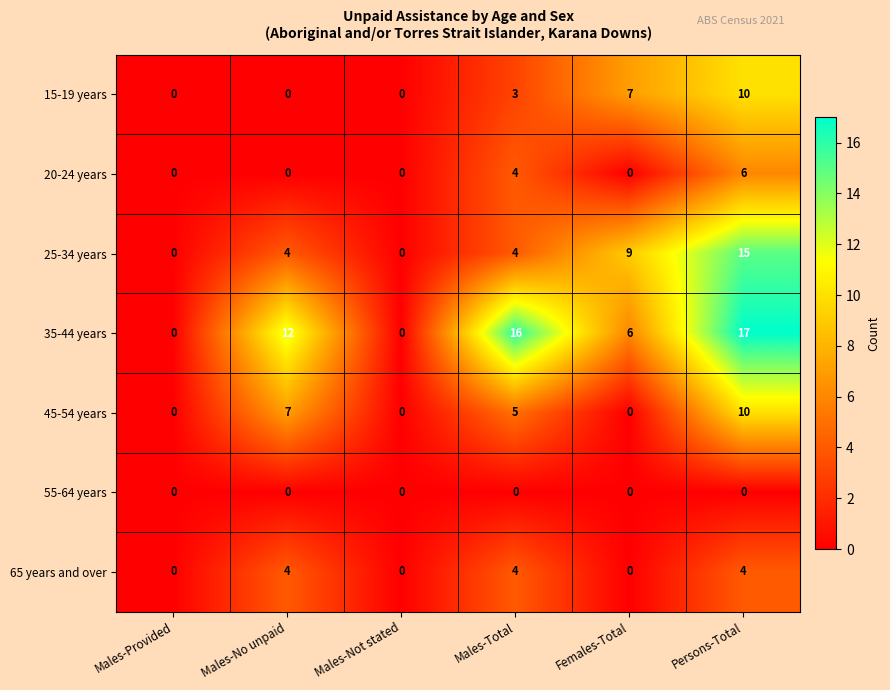

Which series has the largest range (max minus min)?

35-44 years